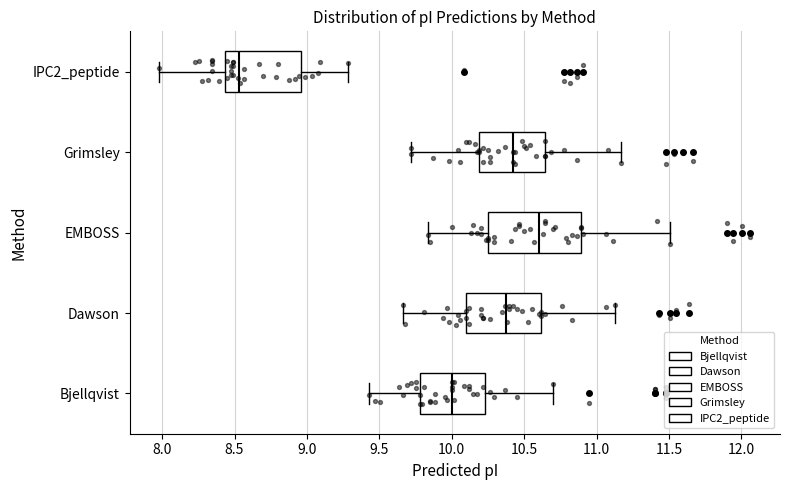

Which box is the widest, from its left edge to its right edge?

EMBOSS